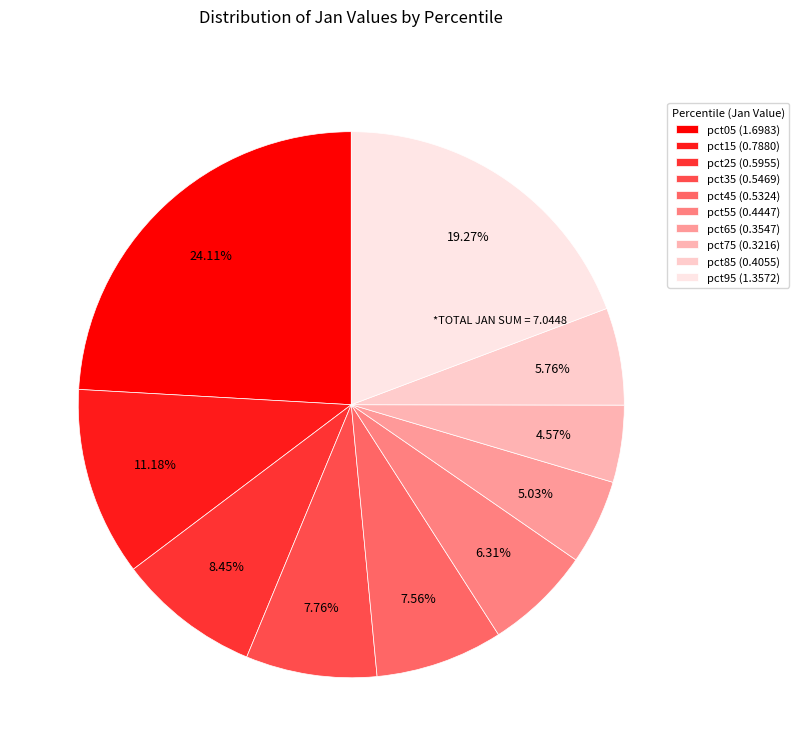

To the nearest percent, what is the average slice percentage?

10%